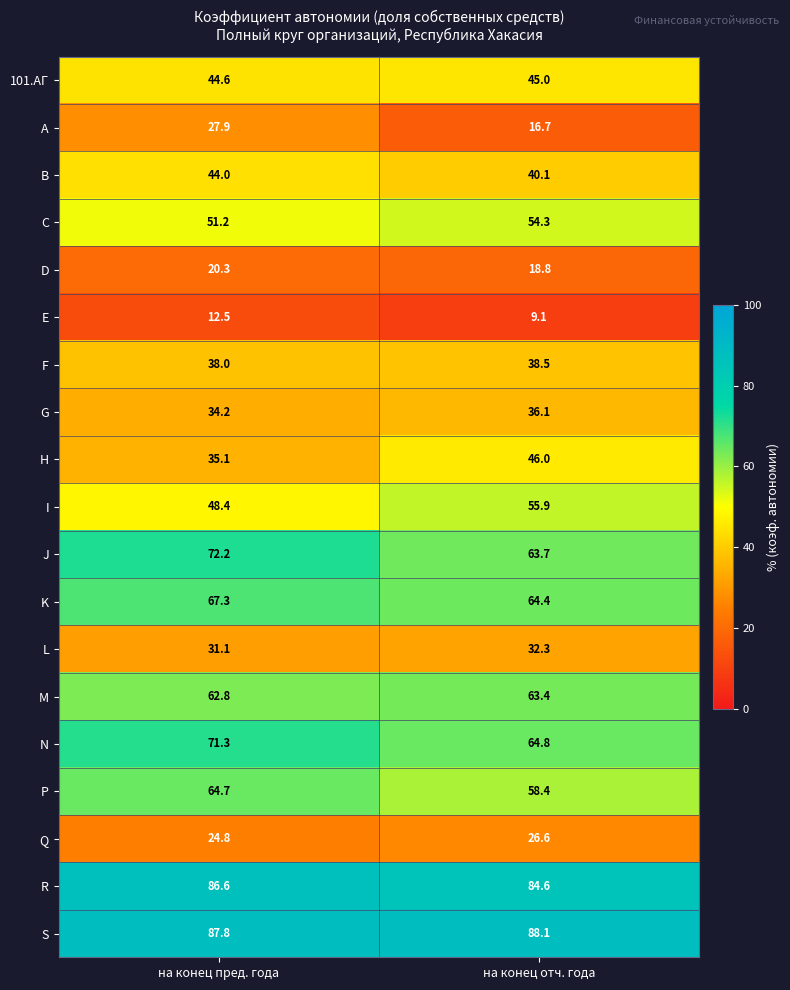

At which label is 101.АГ closest to 44?

на конец пред. года